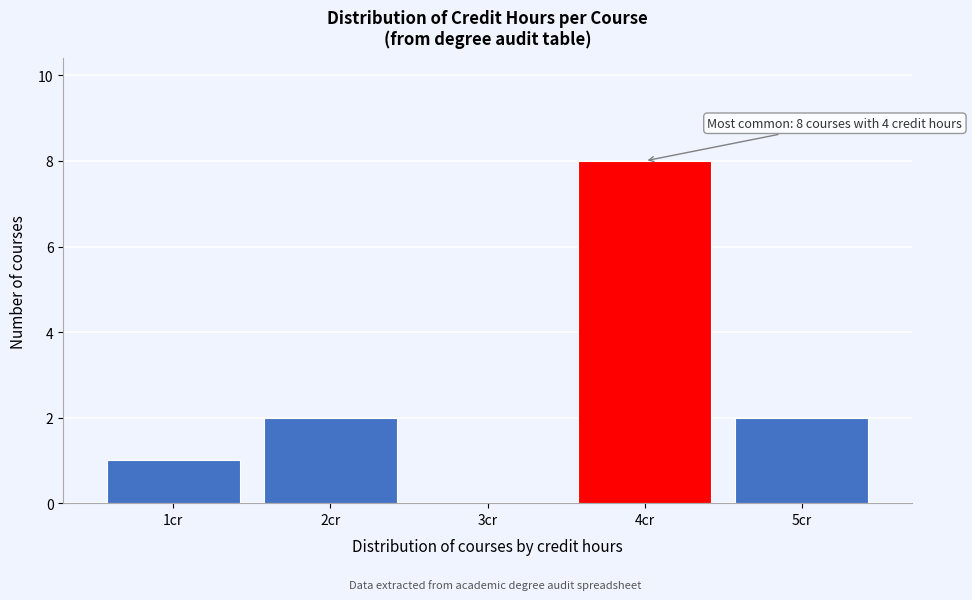

Over which range of the x-axis is the bar tallest?

3.5 to 4.5